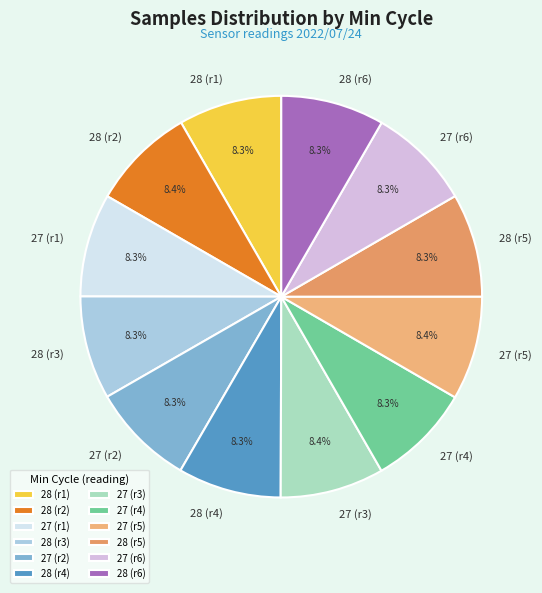

How much of the chart is everything except 27 (r3)?

91.6%